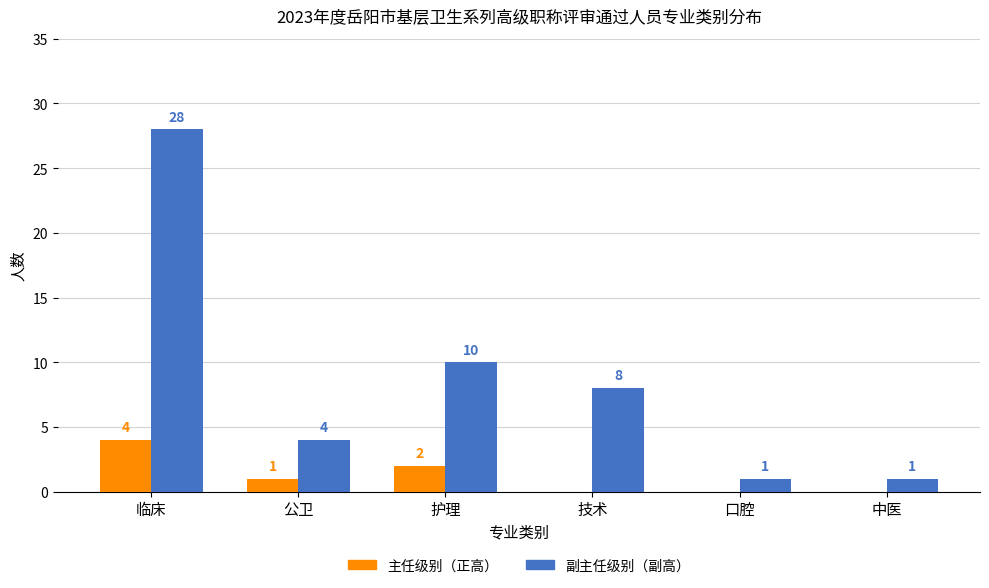

The 主任级别（正高） series shows -2 at 中医. True or false?

False